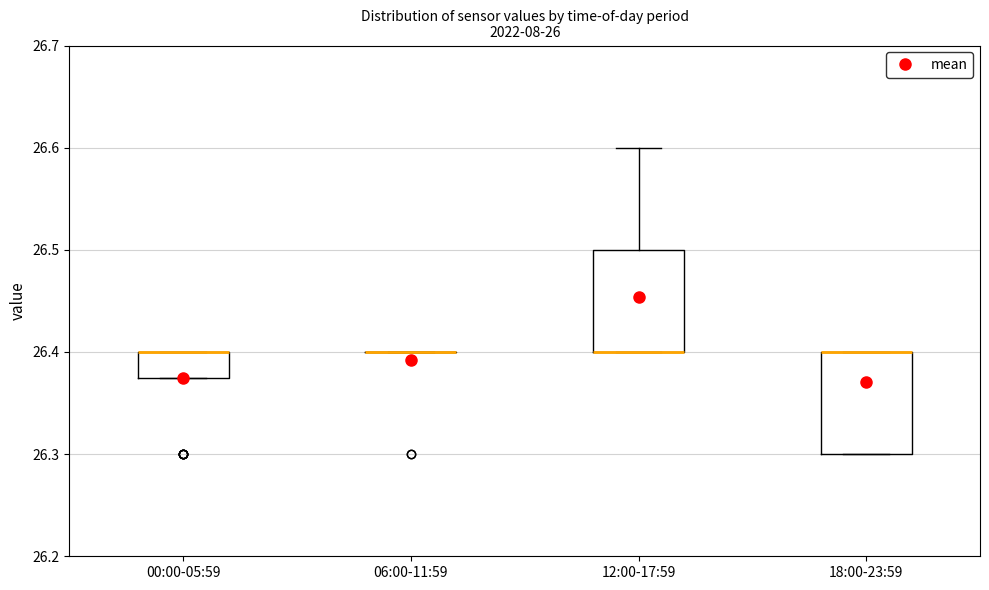

Reading left to right, transcribe this box plot: for each box, give where its median line is, the range the box spans, and where its two whiskers end, as read against the y-axis. The values are not printed on the chart, so give them approximately, as read against the axis.

00:00-05:59: median 26.40 (drawn on the box's upper edge), box 26.38 to 26.40, whiskers 26.38 to 26.40
06:00-11:59: box collapsed to a line at 26.40, whiskers 26.40 to 26.40
12:00-17:59: median 26.40 (drawn on the box's lower edge), box 26.40 to 26.50, whiskers 26.40 to 26.60
18:00-23:59: median 26.40 (drawn on the box's upper edge), box 26.30 to 26.40, whiskers 26.30 to 26.40